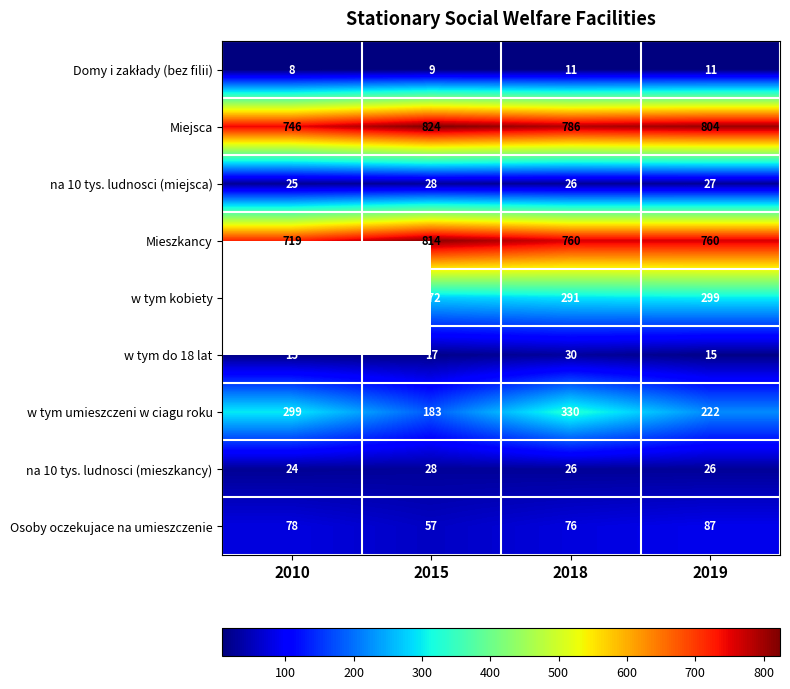

Count the w tym umieszczeni w ciagu roku values in the range 222 to 330.

3